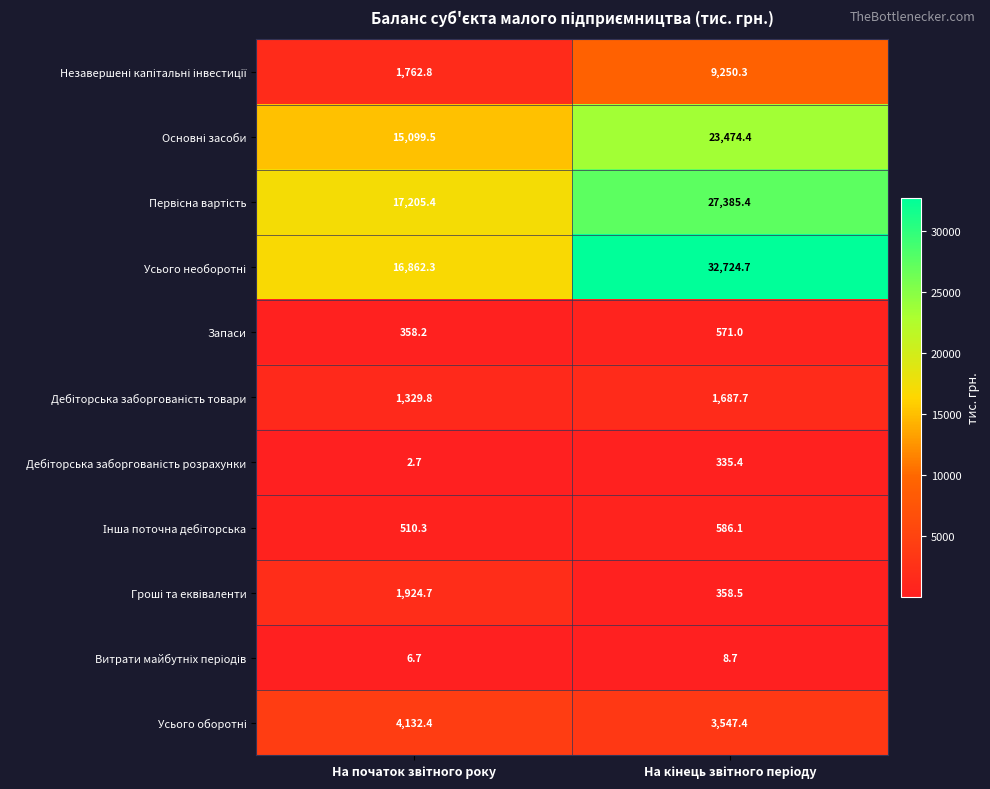

What is the smallest value displayed?

2.7